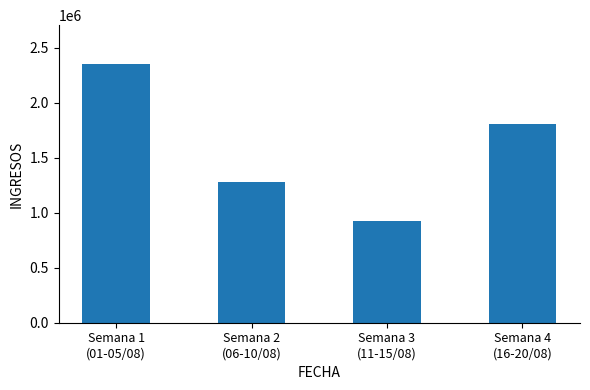

The value at Semana 3
(11-15/08) is 924789. True or false?

True